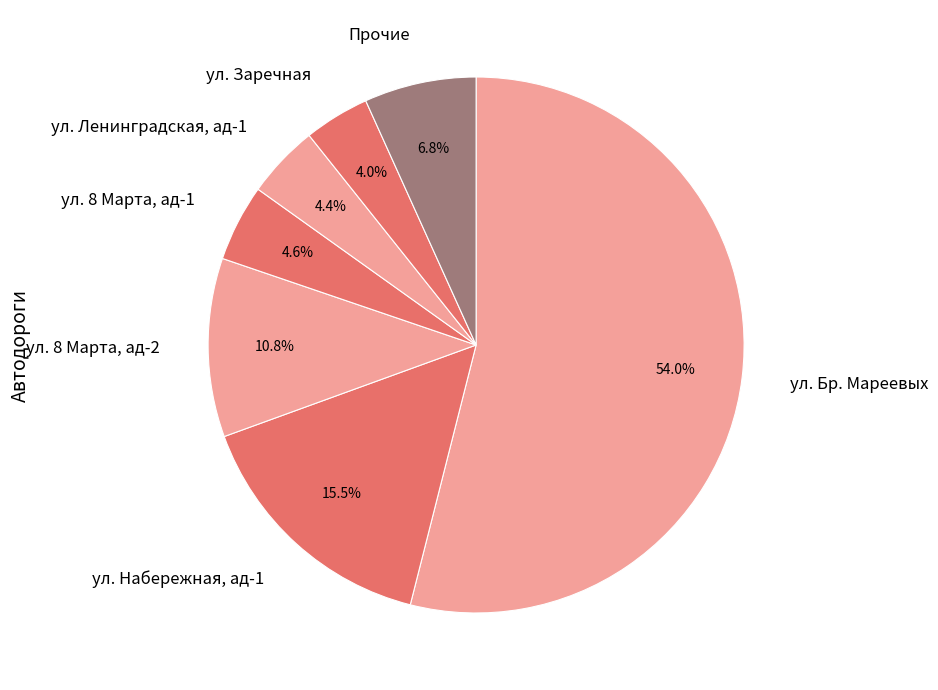

The ул. 8 Марта, ад-2 slice represents 11% of the pie. True or false?

True